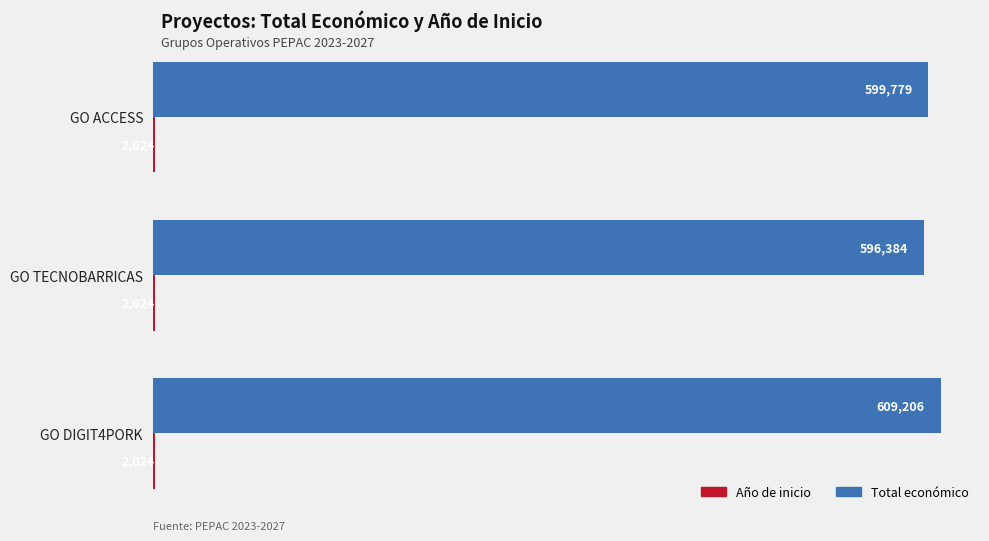

Which series has the widest spread of values?

Total económico